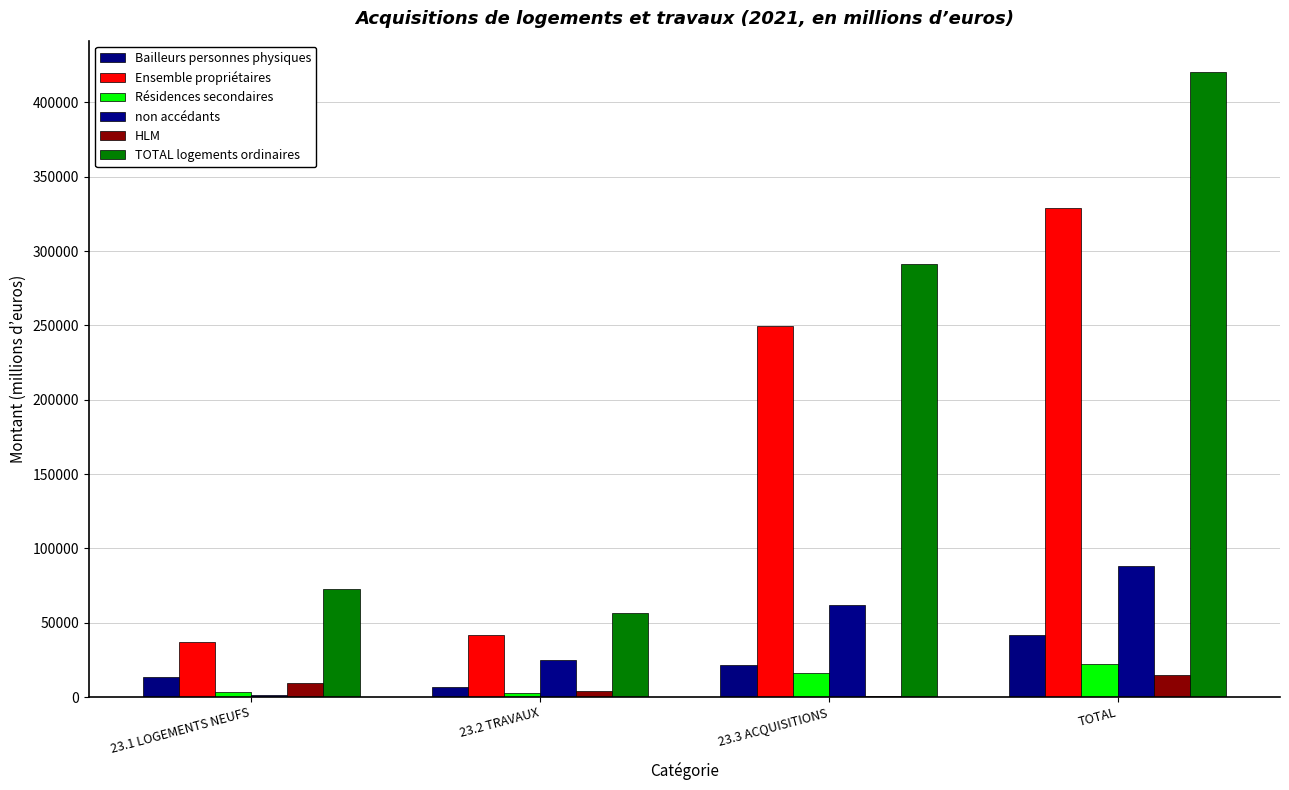

How many groups of bars are there?

4